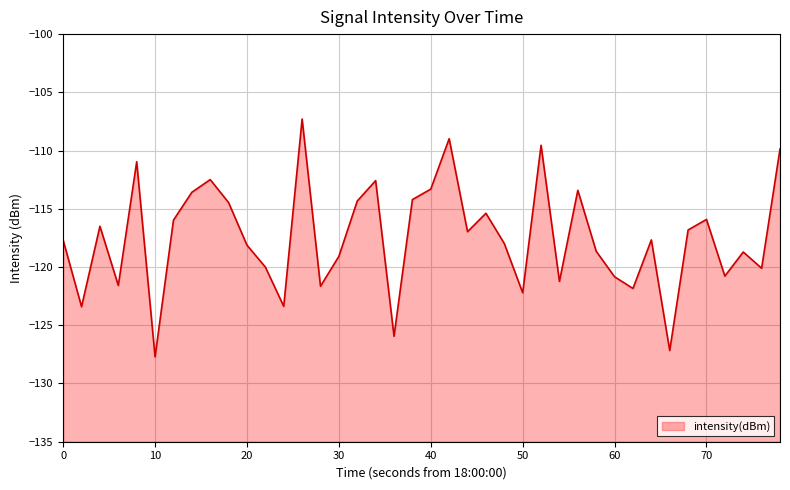

Reading right to left, what are all the values shown in this chart?

-109.9	-120.1	-118.7	-120.8	-115.9	-116.8	-127.2	-117.7	-121.8	-120.8	-118.6	-113.4	-121.2	-109.5	-122.2	-118.0	-115.4	-117.0	-109.0	-113.3	-114.2	-125.9	-112.6	-114.3	-119.1	-121.6	-107.3	-123.4	-120.0	-118.1	-114.5	-112.5	-113.6	-116.0	-127.7	-111.0	-121.6	-116.5	-123.4	-117.7